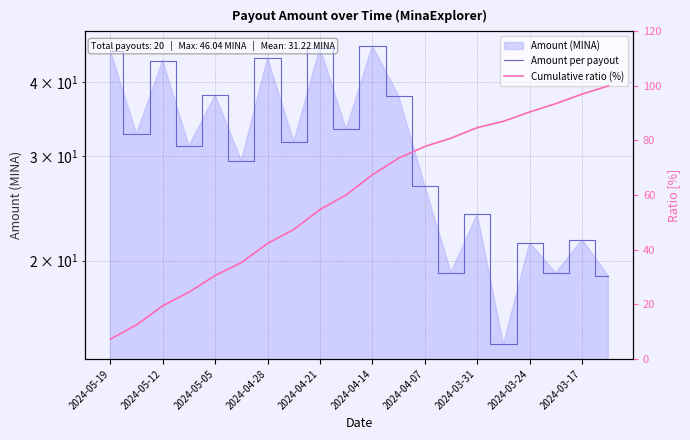

Between 2024-05-05 and 2024-03-17, which series saw the biggest shift?

Cumulative ratio (%)